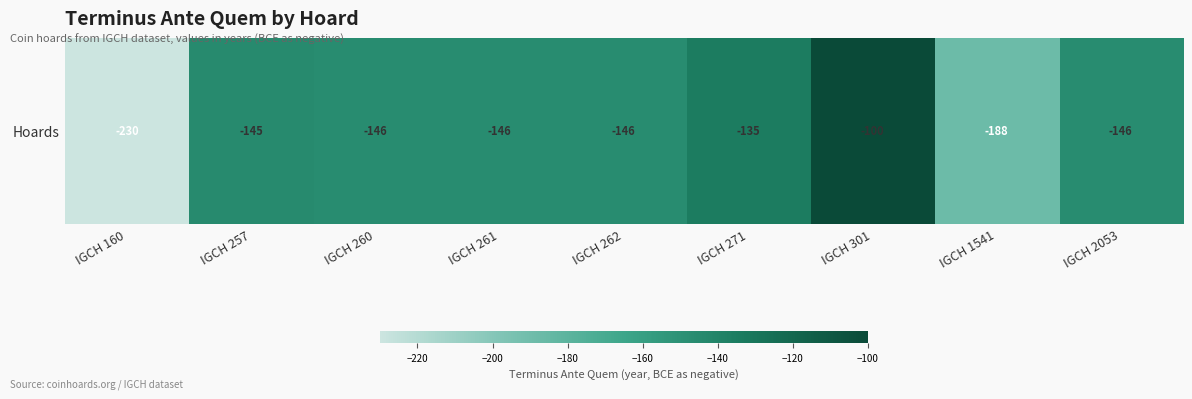

What is the change in value from IGCH 160 to IGCH 262?

+84